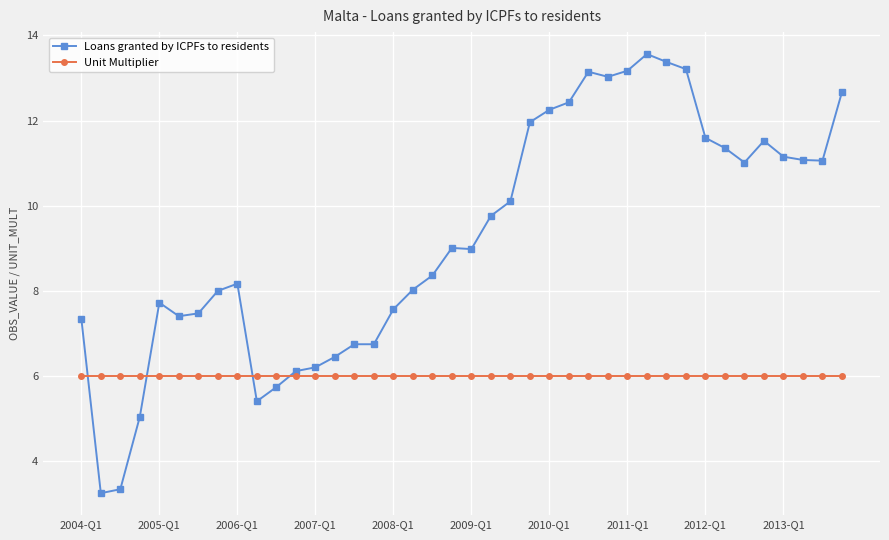

What is the value of the Unit Multiplier point at the 3rd from the left?

6.0